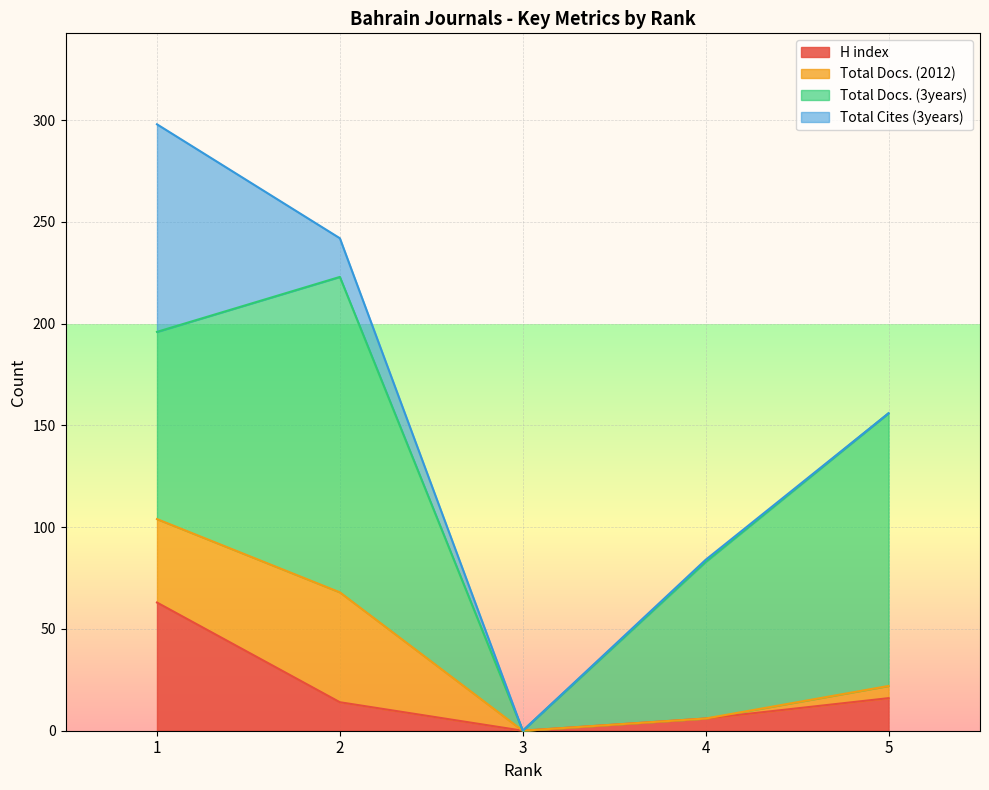

How many values in the Total Docs. (2012) series are below 6?

2